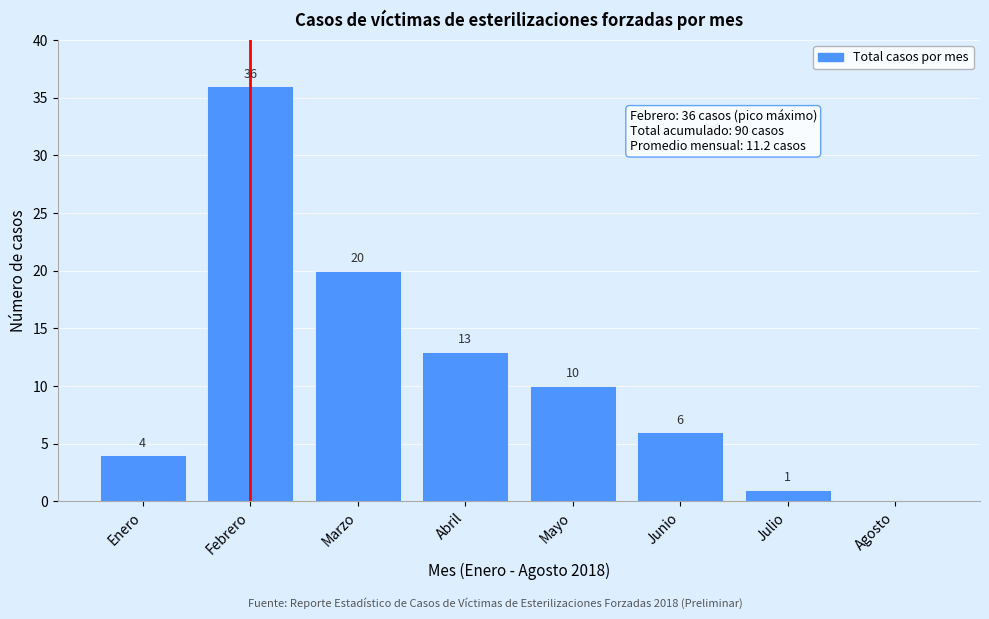

Reading right to left, transcribe all the data shown in this chart.

Agosto=0	Julio=1	Junio=6	Mayo=10	Abril=13	Marzo=20	Febrero=36	Enero=4